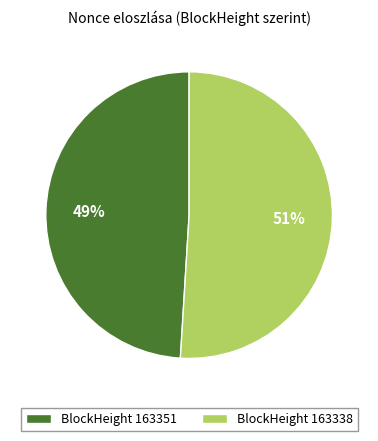

Which has a higher value, BlockHeight 163338 or BlockHeight 163351?

BlockHeight 163338